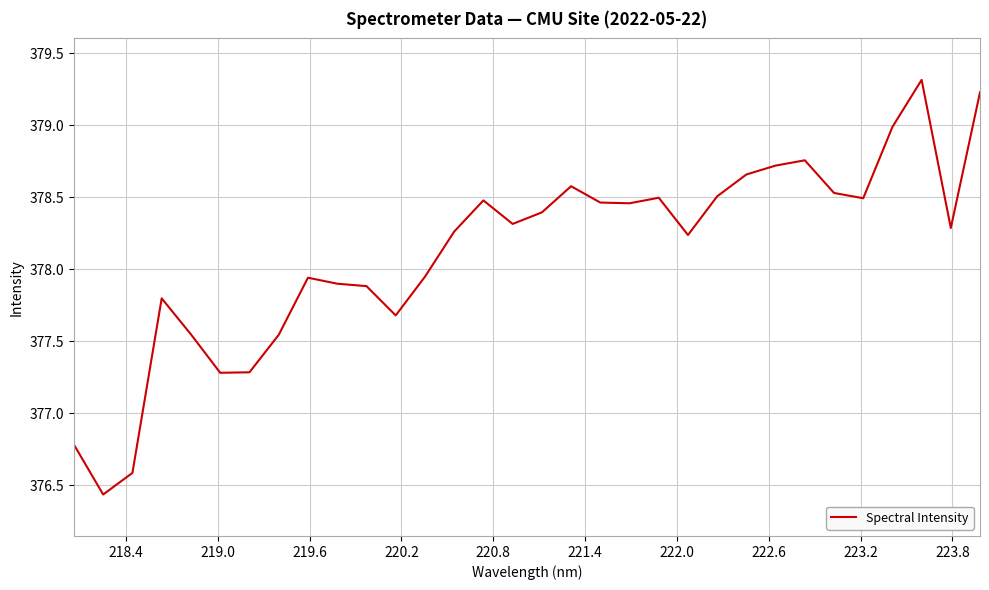

How many values are below 378?

13